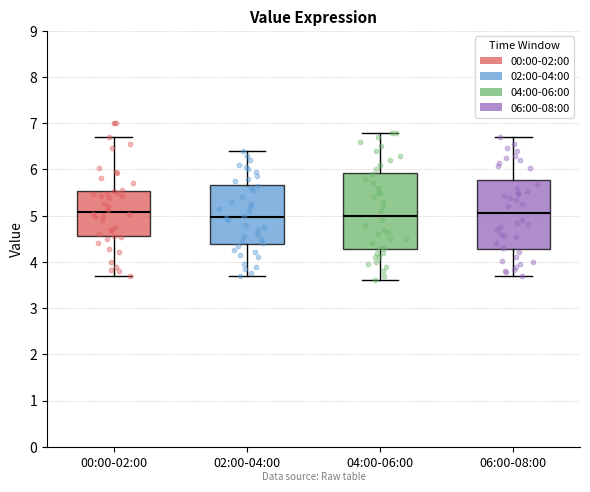

Reading left to right, transcribe this box plot: for each box, give where its median line is, the range the box spans, and where its two whiskers end, as read against the y-axis. The values are not printed on the chart, so give them approximately, as read against the axis.

00:00-02:00: median 5.1, box 4.6 to 5.5, whiskers 3.7 to 6.7
02:00-04:00: median 5.0, box 4.4 to 5.7, whiskers 3.7 to 6.4
04:00-06:00: median 5.0, box 4.3 to 5.9, whiskers 3.6 to 6.8
06:00-08:00: median 5.1, box 4.3 to 5.8, whiskers 3.7 to 6.7